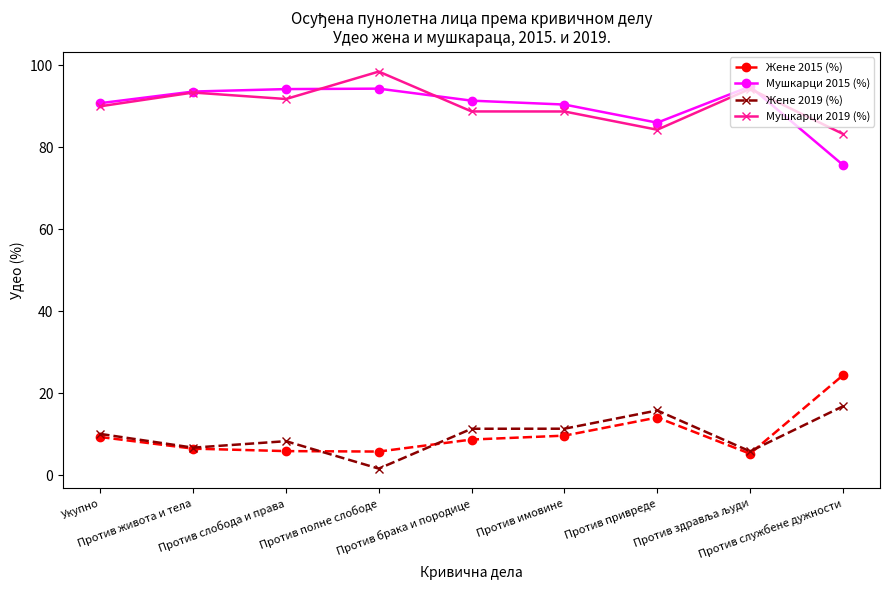

What is the label of the 2nd point from the left?

Против живота и тела